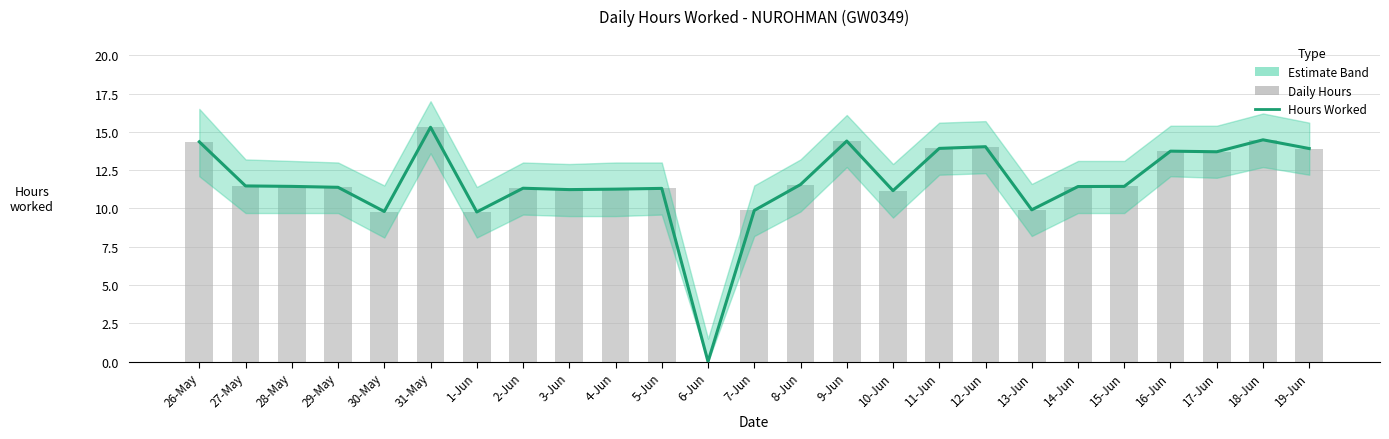

How many groups of bars are there?

25